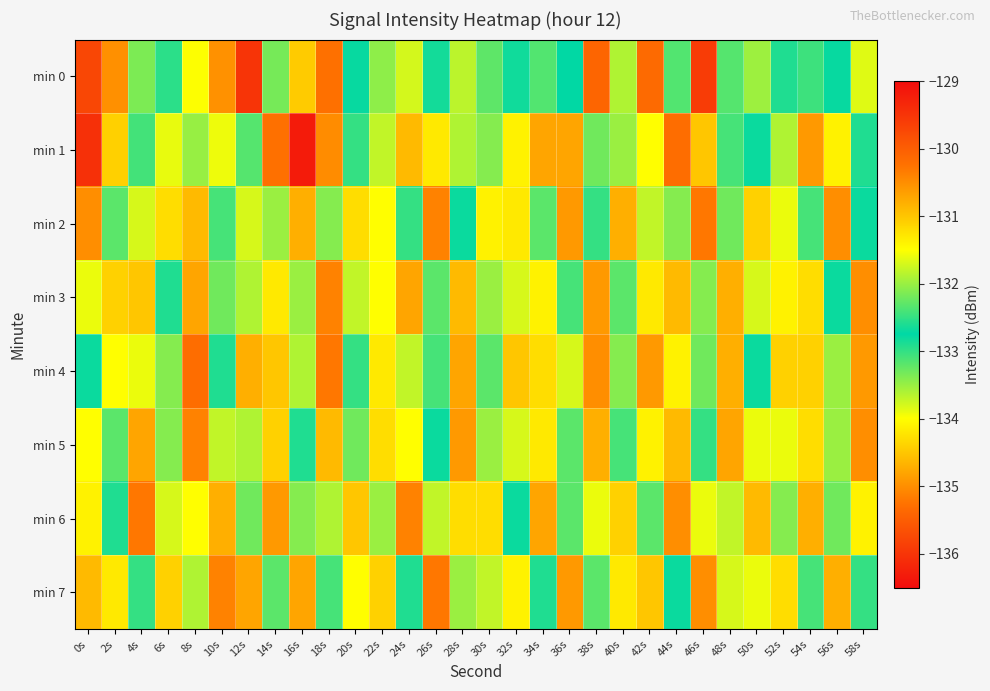

Reading left to right, transcribe all the data shown in this chart.

min 0: 0s=-129.7	2s=-135.0	4s=-132.1	6s=-133.0	8s=-131.5	10s=-130.5	12s=-129.5	14s=-133.3	16s=-134.5	18s=-130.2	20s=-132.8	22s=-133.4	24s=-133.8	26s=-132.8	28s=-133.7	30s=-132.3	32s=-132.8	34s=-133.2	36s=-132.8	38s=-135.4	40s=-133.6	42s=-130.1	44s=-133.2	46s=-129.6	48s=-133.2	50s=-133.5	52s=-132.6	54s=-132.4	56s=-132.8	58s=-131.7
min 1: 0s=-136.1	2s=-134.4	4s=-133.1	6s=-133.9	8s=-133.5	10s=-131.6	12s=-133.2	14s=-130.2	16s=-129.2	18s=-135.0	20s=-132.5	22s=-131.8	24s=-130.9	26s=-134.2	28s=-133.6	30s=-132.1	32s=-131.4	34s=-130.7	36s=-134.8	38s=-133.3	40s=-132.0	42s=-131.5	44s=-130.2	46s=-134.5	48s=-133.1	50s=-132.7	52s=-131.9	54s=-130.6	56s=-134.1	58s=-132.9
min 2: 0s=-130.5	2s=-132.3	4s=-133.8	6s=-131.2	8s=-134.6	10s=-132.4	12s=-131.7	14s=-133.5	16s=-130.8	18s=-132.1	20s=-134.3	22s=-131.5	24s=-133.0	26s=-130.4	28s=-132.8	30s=-134.1	32s=-131.3	34s=-133.2	36s=-130.6	38s=-132.5	40s=-134.7	42s=-131.8	44s=-133.4	46s=-130.3	48s=-132.2	50s=-134.4	52s=-131.6	54s=-133.1	56s=-130.5	58s=-132.7
min 3: 0s=-133.9	2s=-131.1	4s=-134.5	6s=-132.6	8s=-130.7	10s=-133.3	12s=-131.9	14s=-134.2	16s=-132.0	18s=-130.4	20s=-133.7	22s=-131.5	24s=-134.8	26s=-132.3	28s=-130.9	30s=-133.5	32s=-131.7	34s=-134.1	36s=-132.4	38s=-130.6	40s=-133.2	42s=-131.3	44s=-134.6	46s=-132.1	48s=-130.8	50s=-133.8	52s=-131.4	54s=-134.3	56s=-132.7	58s=-130.5
min 4: 0s=-132.8	2s=-134.0	4s=-131.6	6s=-133.4	8s=-130.2	10s=-132.9	12s=-134.7	14s=-131.0	16s=-133.6	18s=-130.3	20s=-132.5	22s=-134.2	24s=-131.8	26s=-133.1	28s=-130.7	30s=-132.3	32s=-134.5	34s=-131.2	36s=-133.8	38s=-130.5	40s=-132.1	42s=-134.9	44s=-131.4	46s=-133.3	48s=-130.8	50s=-132.7	52s=-134.4	54s=-131.1	56s=-133.5	58s=-130.6
min 5: 0s=-131.5	2s=-133.2	4s=-134.8	6s=-132.1	8s=-130.4	10s=-133.7	12s=-131.9	14s=-134.4	16s=-132.6	18s=-130.9	20s=-133.3	22s=-131.2	24s=-134.0	26s=-132.8	28s=-130.6	30s=-133.5	32s=-131.7	34s=-134.2	36s=-132.3	38s=-130.8	40s=-133.1	42s=-131.4	44s=-134.6	46s=-132.5	48s=-130.7	50s=-133.9	52s=-131.6	54s=-134.3	56s=-132.0	58s=-130.5
min 6: 0s=-134.1	2s=-132.6	4s=-130.3	6s=-133.8	8s=-131.5	10s=-134.7	12s=-132.2	14s=-130.6	16s=-133.4	18s=-131.9	20s=-134.5	22s=-132.0	24s=-130.4	26s=-133.7	28s=-131.2	30s=-134.3	32s=-132.8	34s=-130.7	36s=-133.2	38s=-131.6	40s=-134.4	42s=-132.3	44s=-130.5	46s=-133.9	48s=-131.8	50s=-134.6	52s=-132.1	54s=-130.8	56s=-133.3	58s=-131.4
min 7: 0s=-130.9	2s=-134.2	4s=-132.5	6s=-131.1	8s=-133.6	10s=-130.4	12s=-134.8	14s=-132.3	16s=-130.7	18s=-133.1	20s=-131.5	22s=-134.4	24s=-132.9	26s=-130.3	28s=-133.5	30s=-131.8	32s=-134.1	34s=-132.6	36s=-130.6	38s=-133.2	40s=-131.3	42s=-134.5	44s=-132.7	46s=-130.5	48s=-133.8	50s=-131.6	52s=-134.3	54s=-132.4	56s=-130.8	58s=-133.0